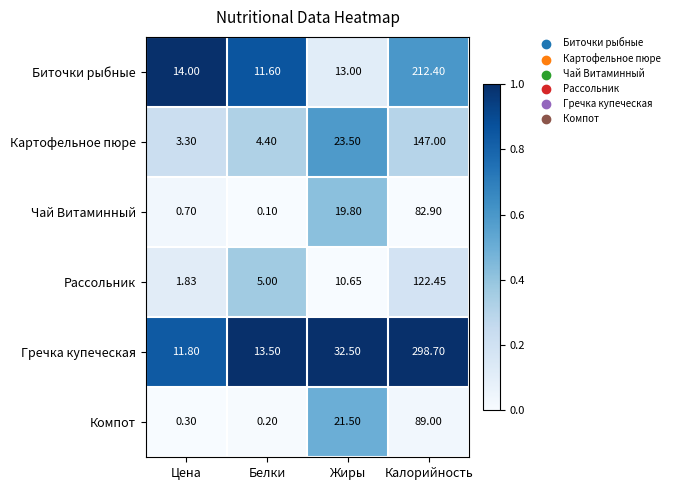

How many data points does each series have?

4